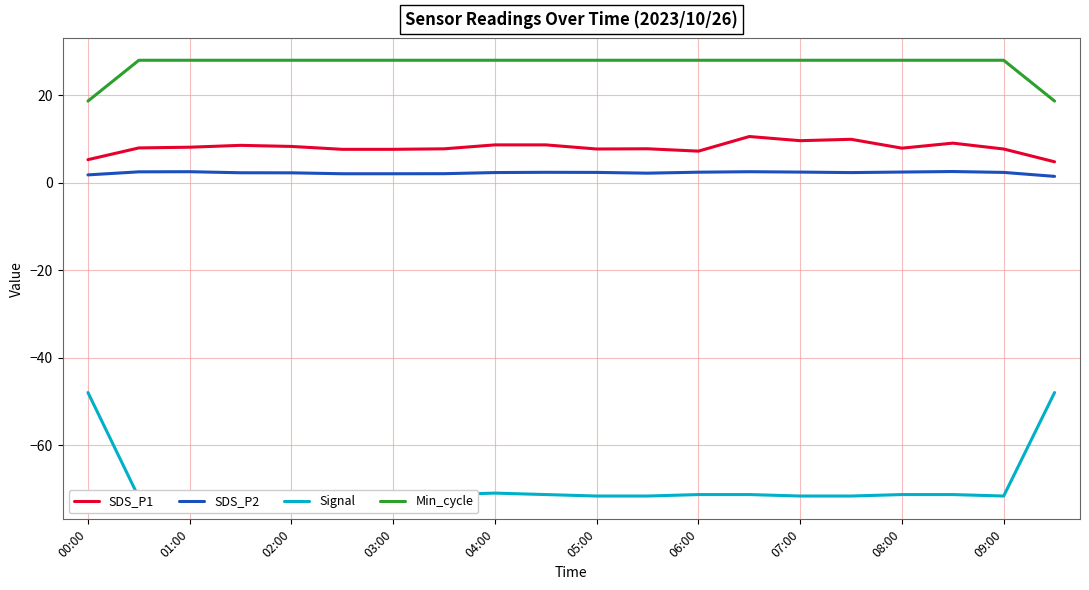

True or false: SDS_P1 and Signal intersect in this chart.

False